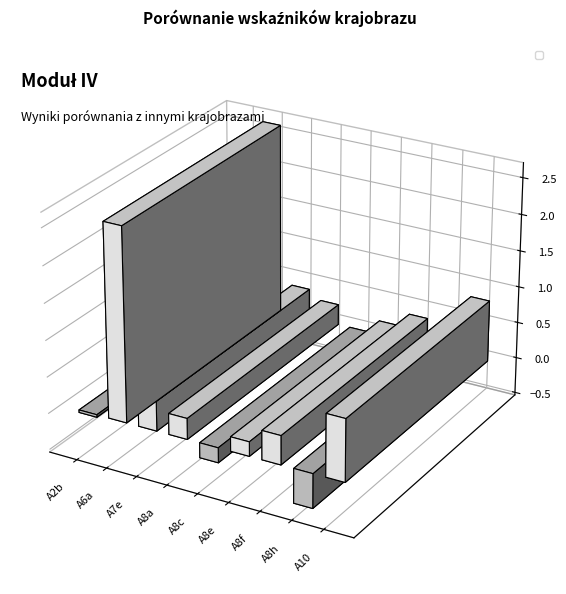

The chart shows a value of 0.6 at A8f. True or false?

False